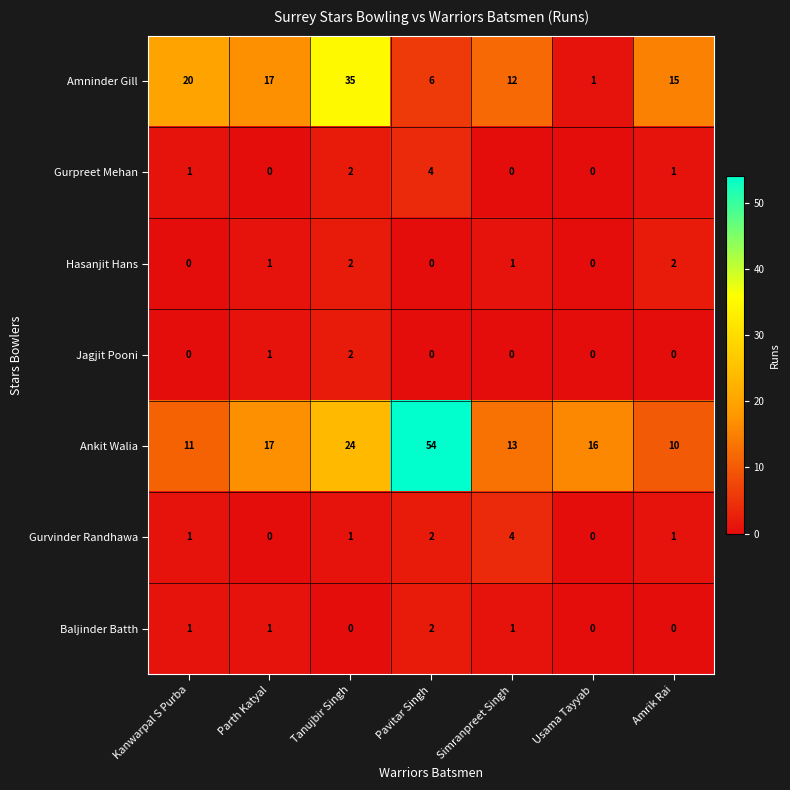

Is it true that Gurpreet Mehan equals 2 at Tanujbir Singh?

True